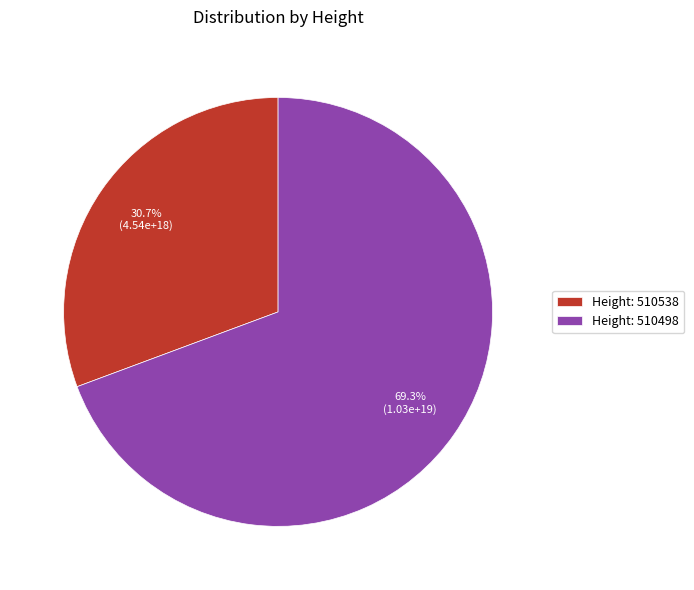

What is the total percentage of Height: 510498 and Height: 510538?

100.0%